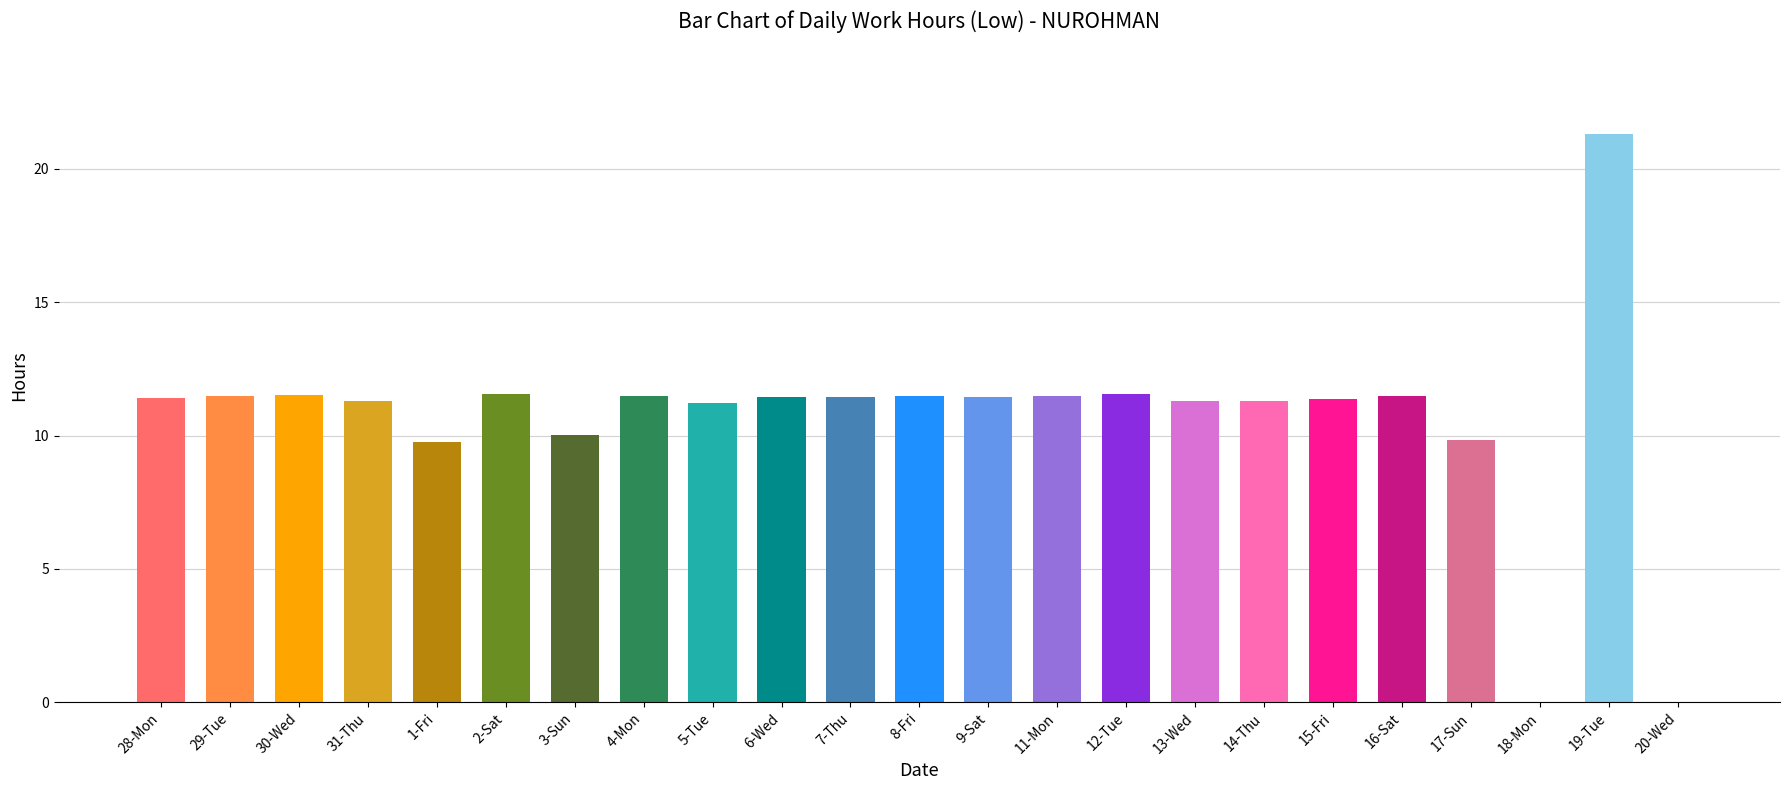

How many series are shown in this chart?

1